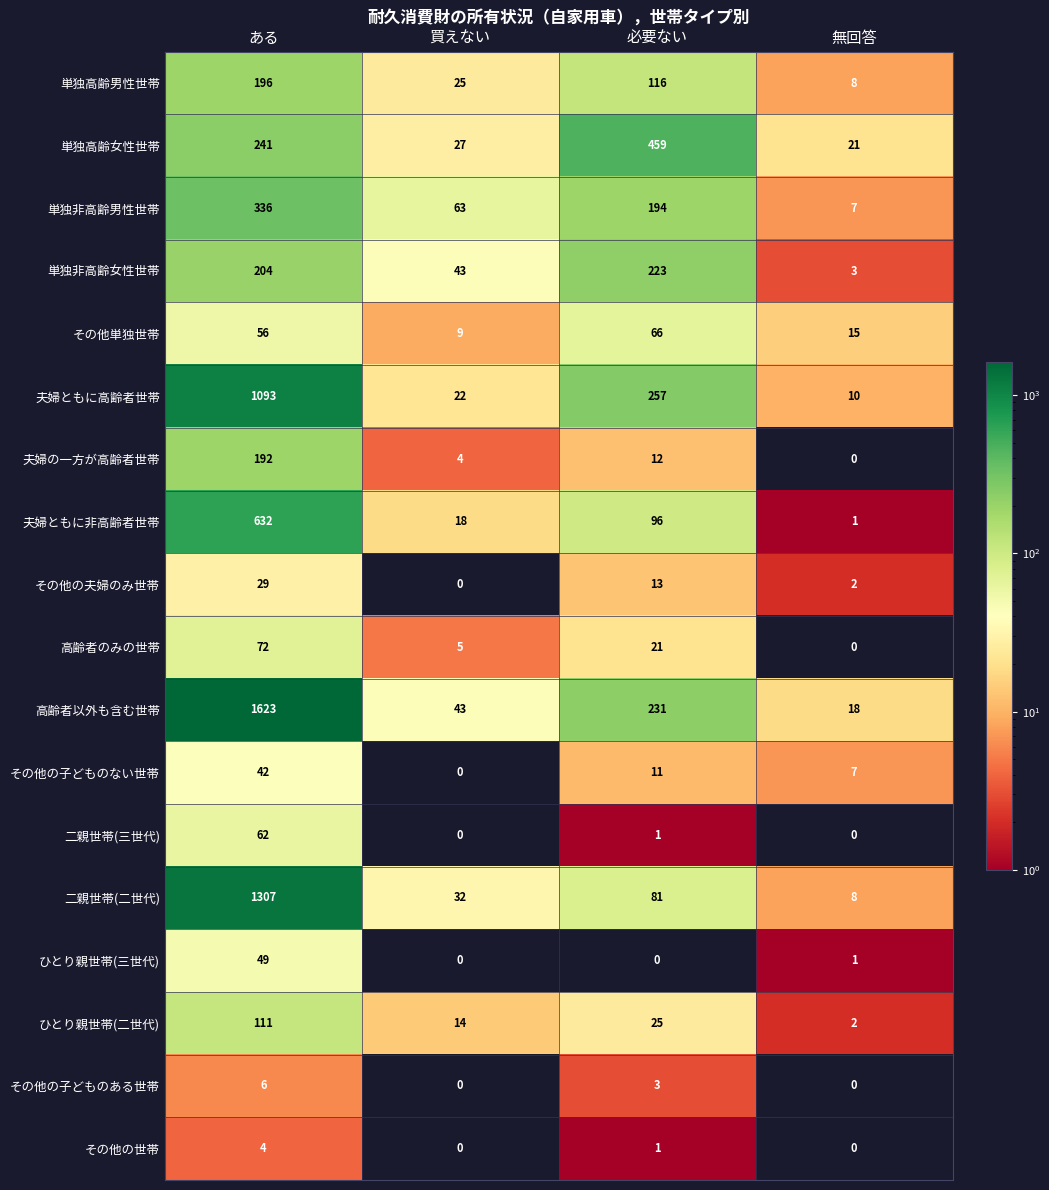

True or false: 単独非高齢女性世帯 has a value of 4 at 無回答.

False